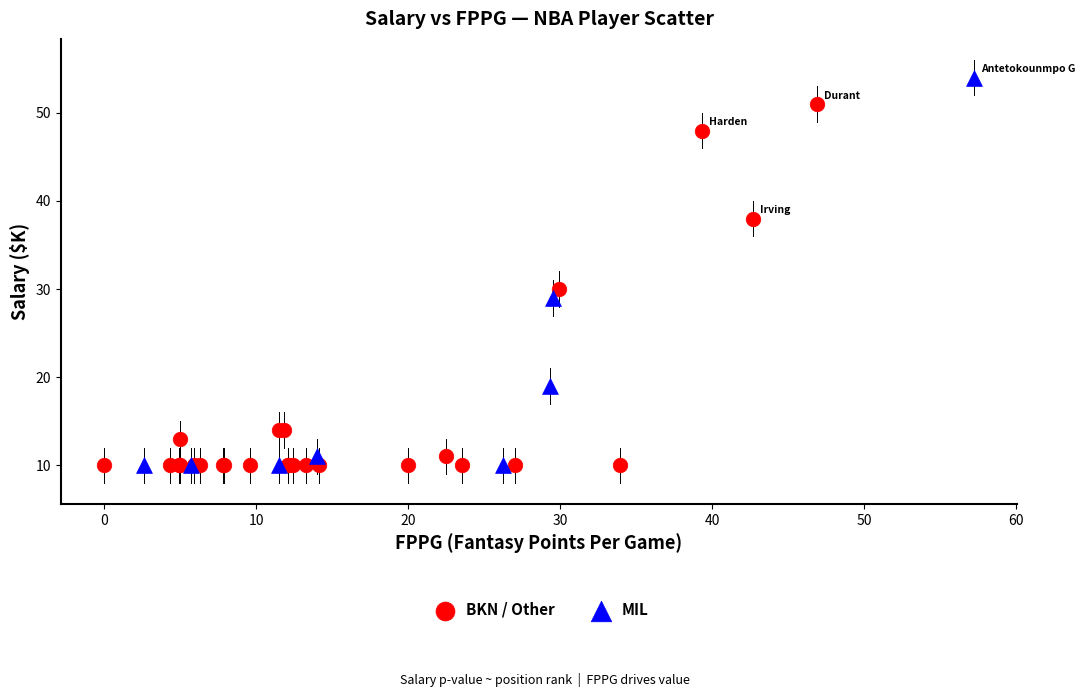

Which series reaches the maximum Y coordinate?

MIL